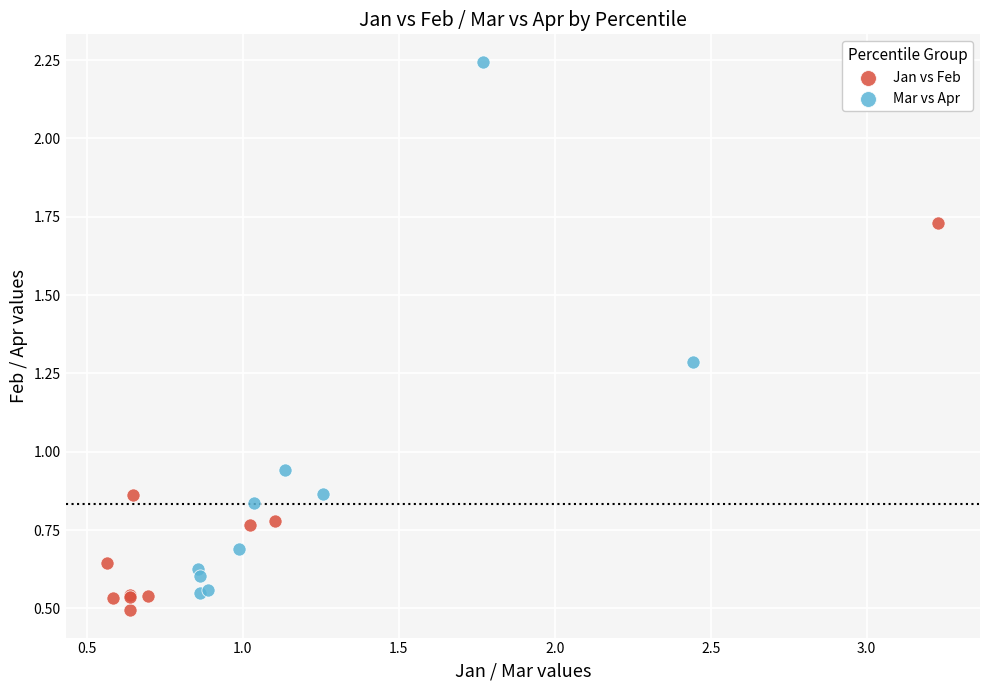

Which series reaches the minimum Y coordinate?

Jan vs Feb